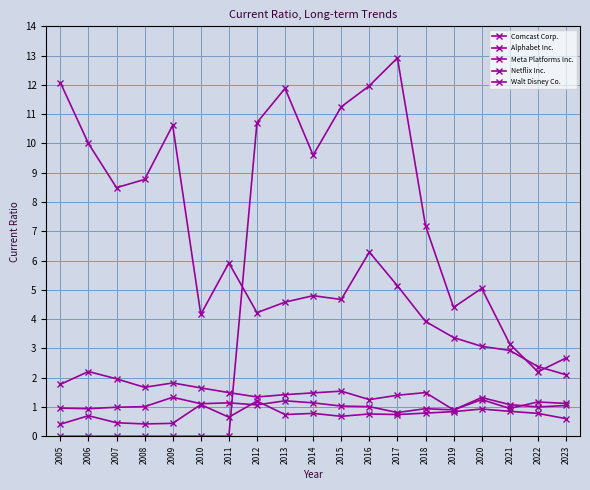

List the labels in order of Netflix Inc. value, largest first.

2006, 2007, 2009, 2005, 2008, 2010, 2015, 2011, 2018, 2014, 2013, 2017, 2012, 2016, 2020, 2022, 2023, 2021, 2019